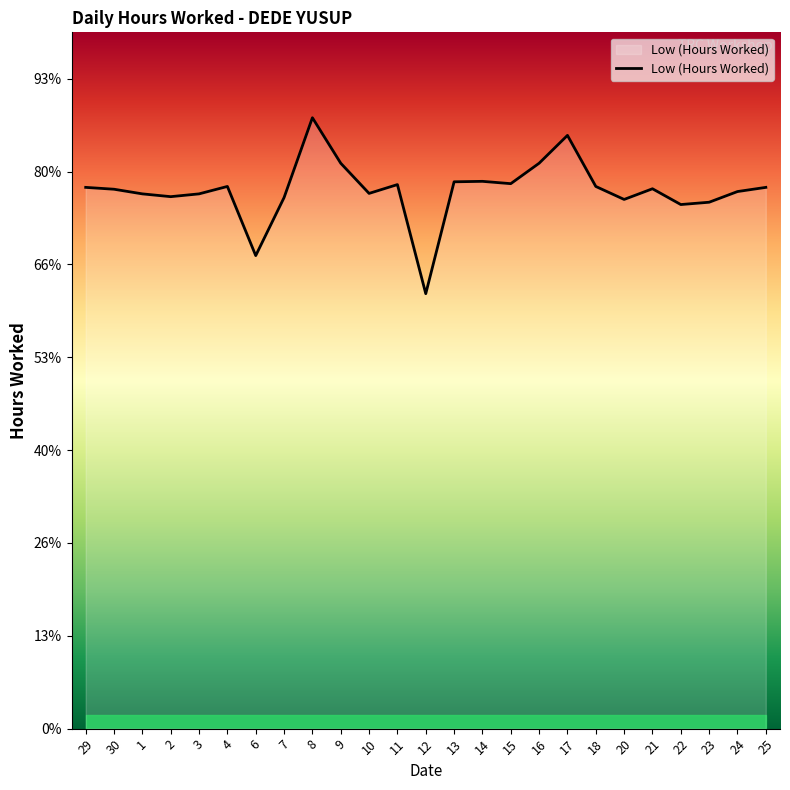

Which category has the highest value across all series?

8